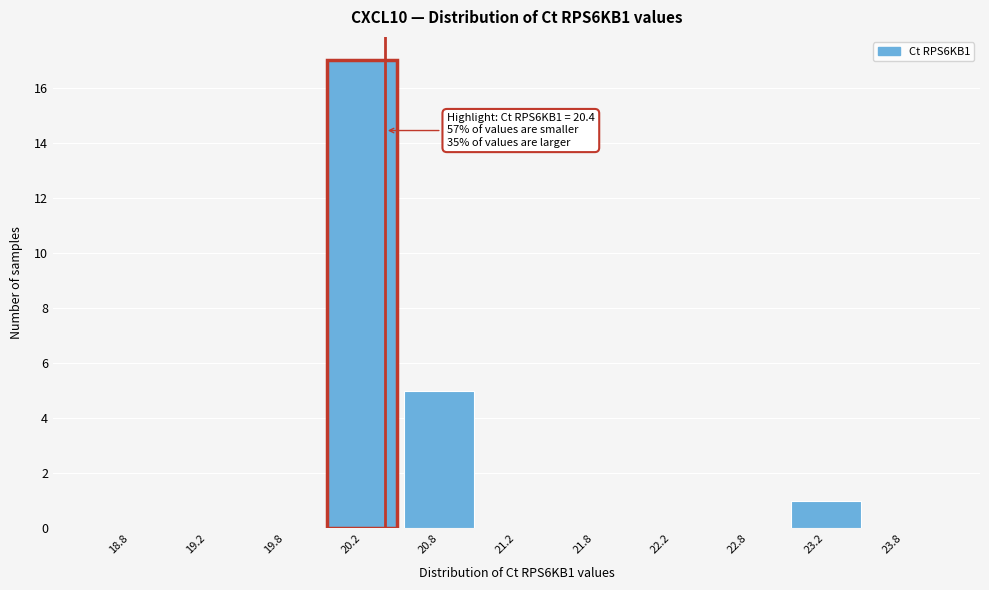

Which range on the x-axis has the tallest bar?

20.0 to 20.5